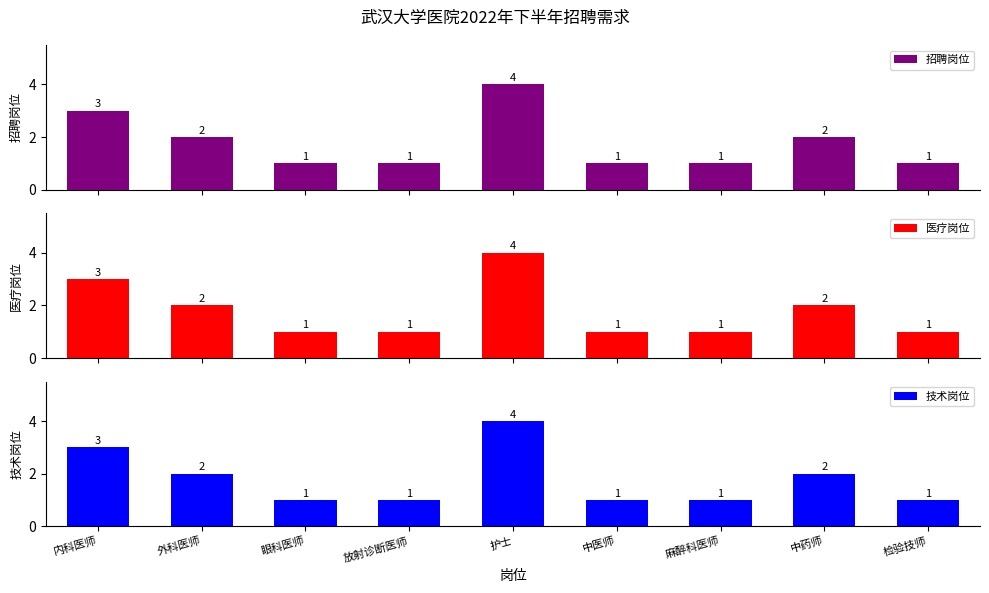

What is the total value across all series at 检验技师?

3